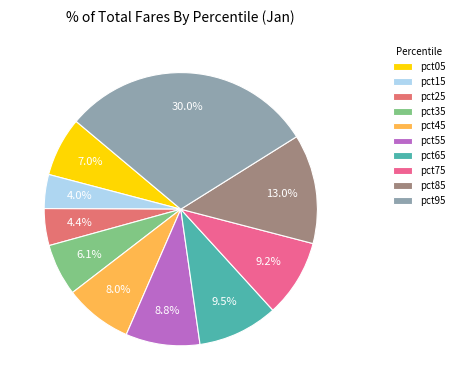

How many segments does this pie chart have?

10